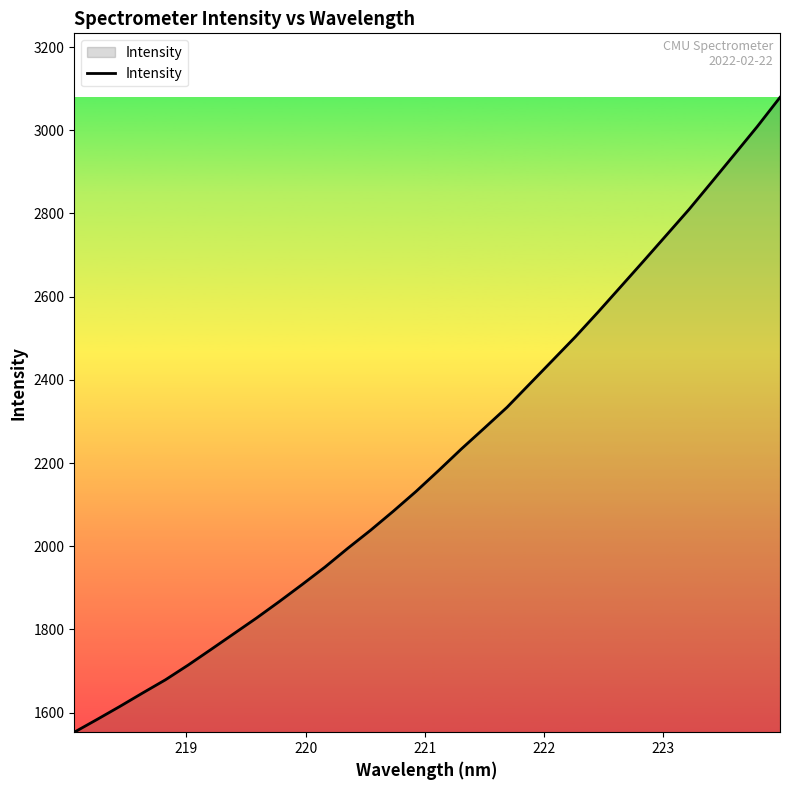

What is the maximum value shown in the chart?

3079.2